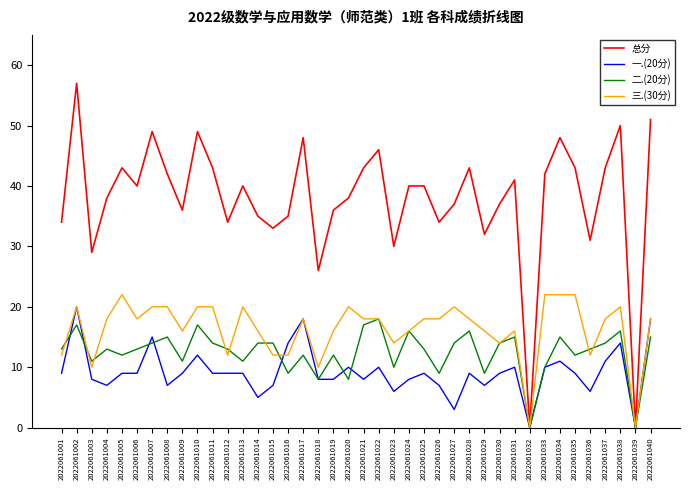

What is the sum of all 二.(20分) values?

497